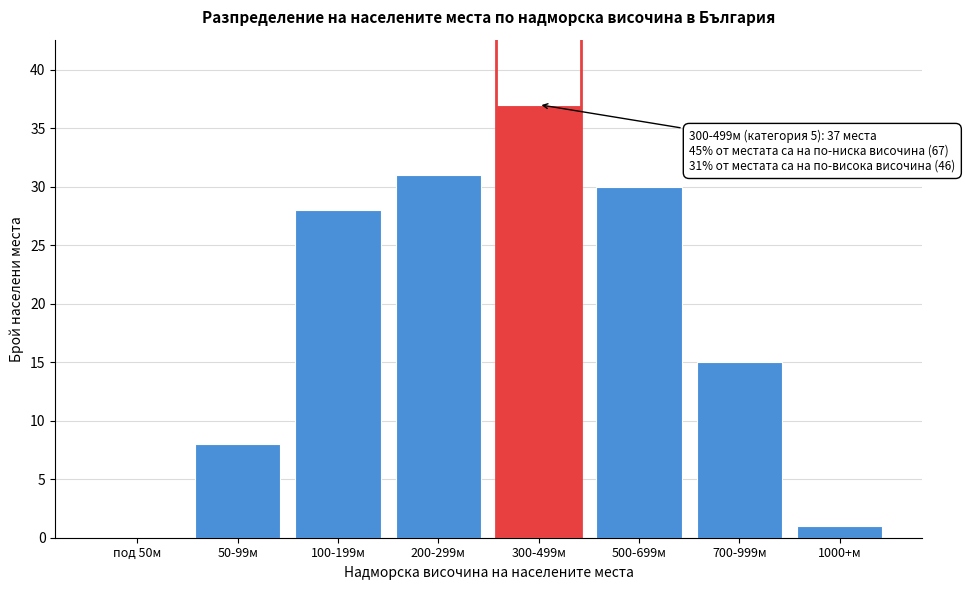

Reading left to right, list all the values displayed in this chart.

под 50м=0	50-99м=8	100-199м=28	200-299м=31	300-499м=37	500-699м=30	700-999м=15	1000+м=1